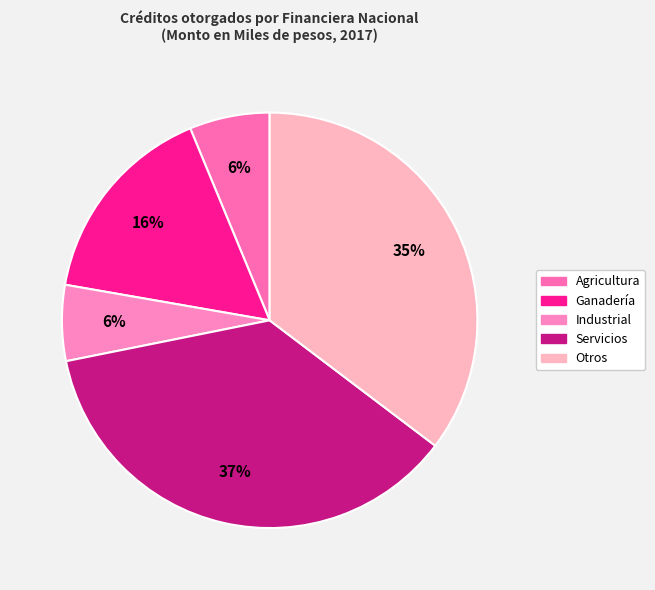

To the nearest percent, what is the combined percentage of Servicios and Agricultura?

43%